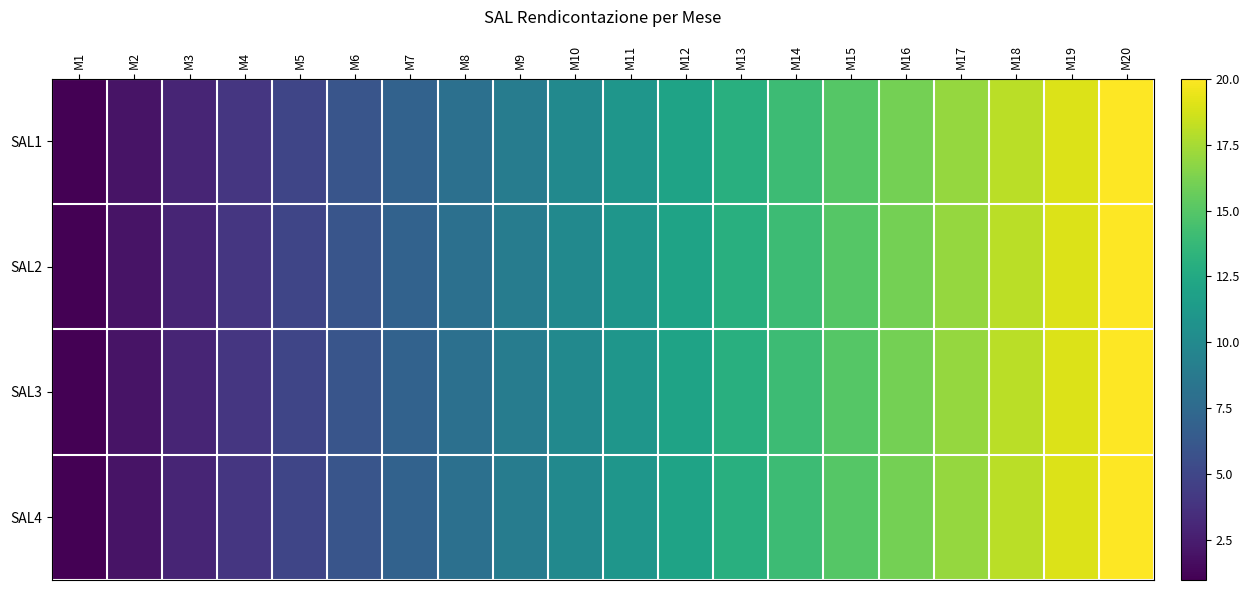

At how many categories does at least one series exceed 1?

19